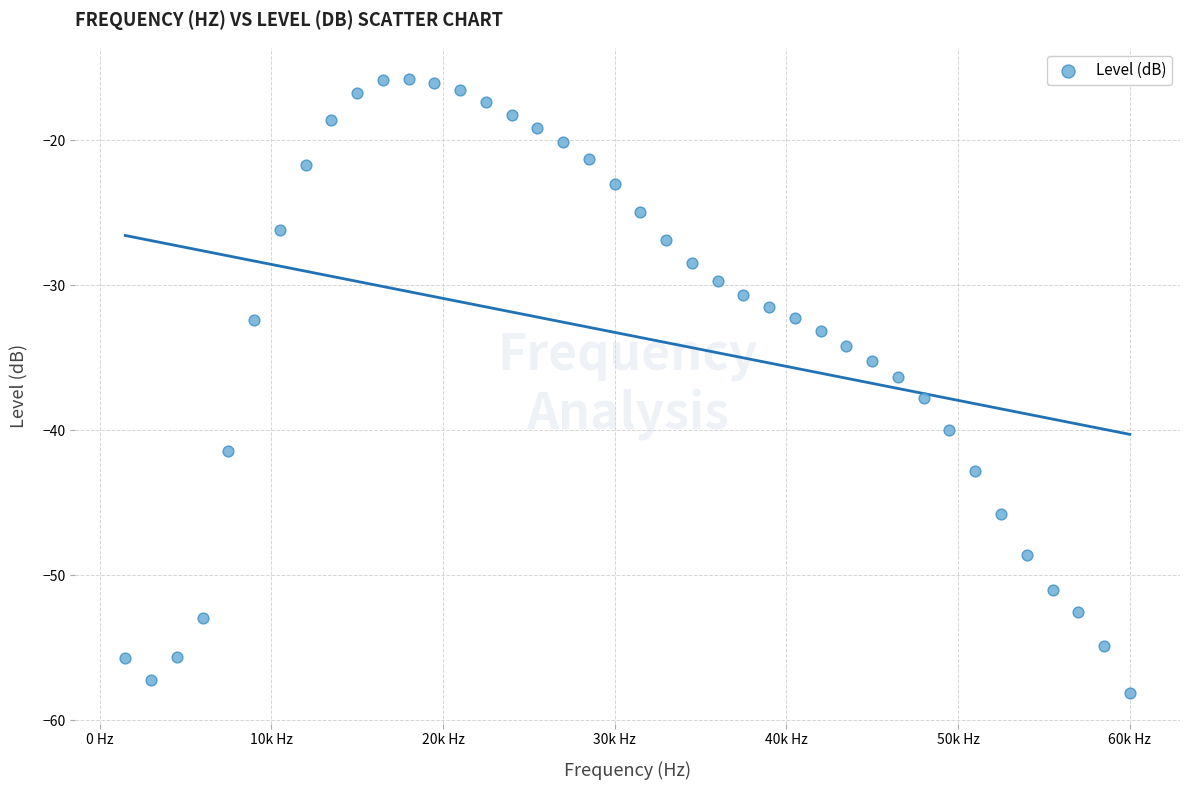

What is the range of Y values (max minus min)?

42.3